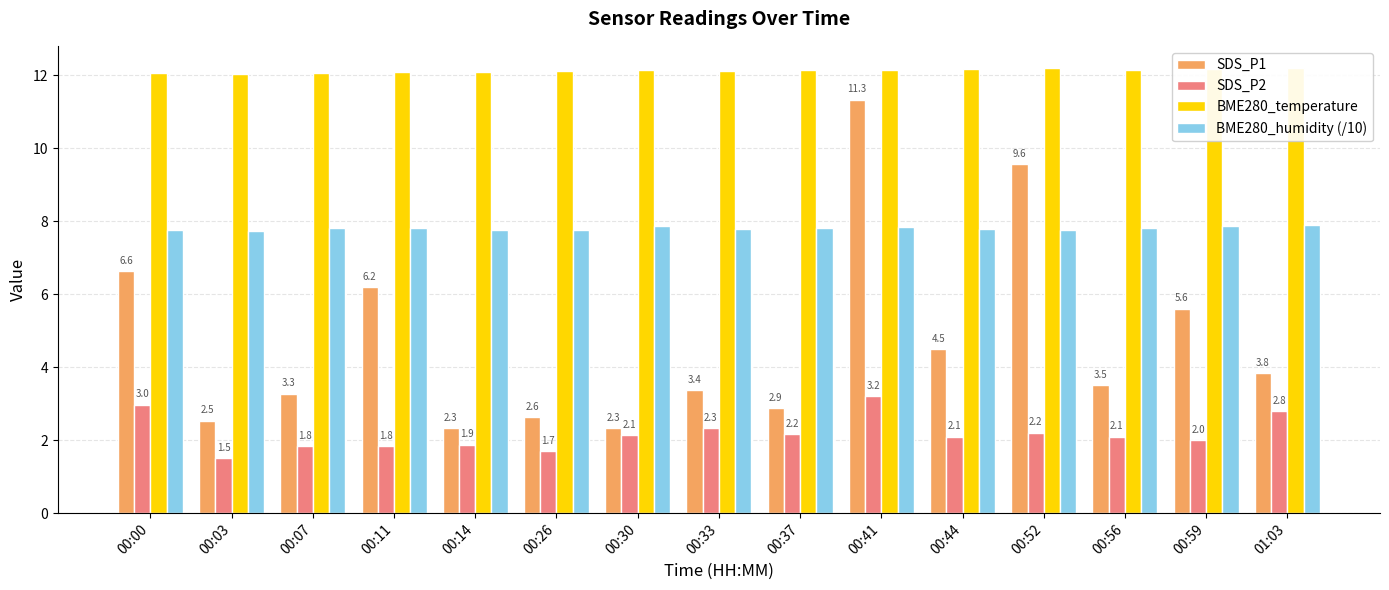

How many bars are there in each group?

4